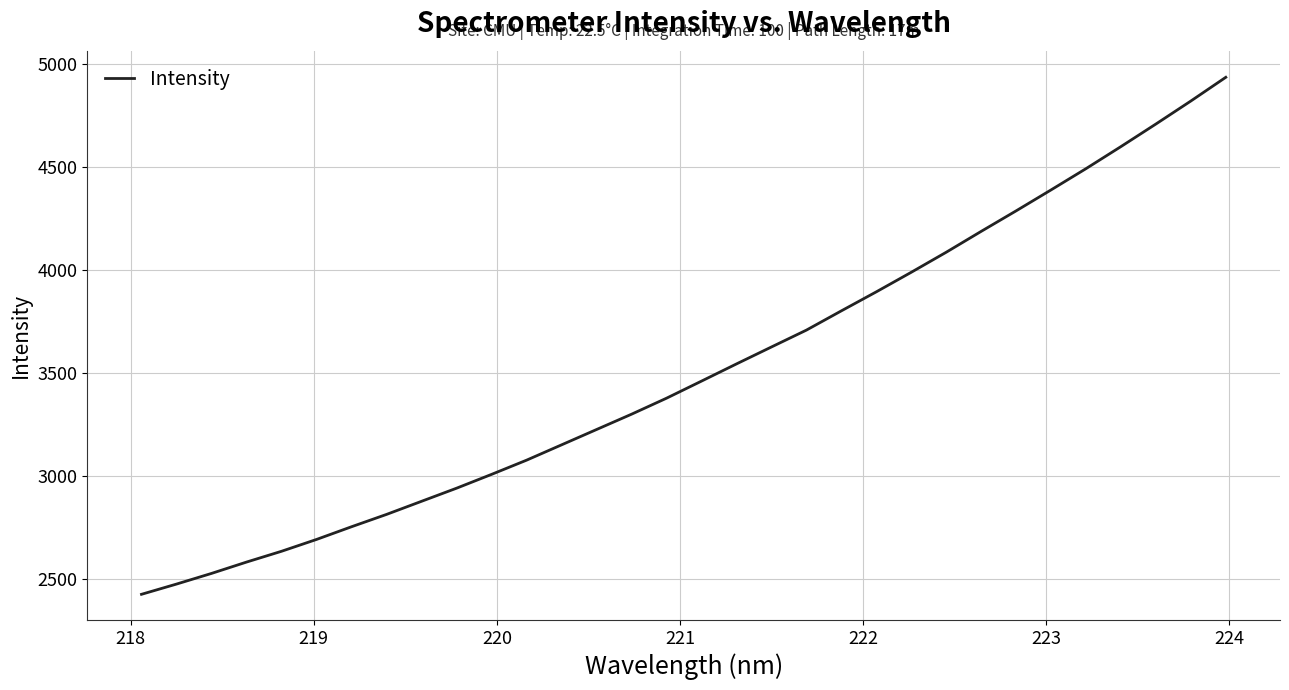

What is the maximum value shown in the chart?

4935.2